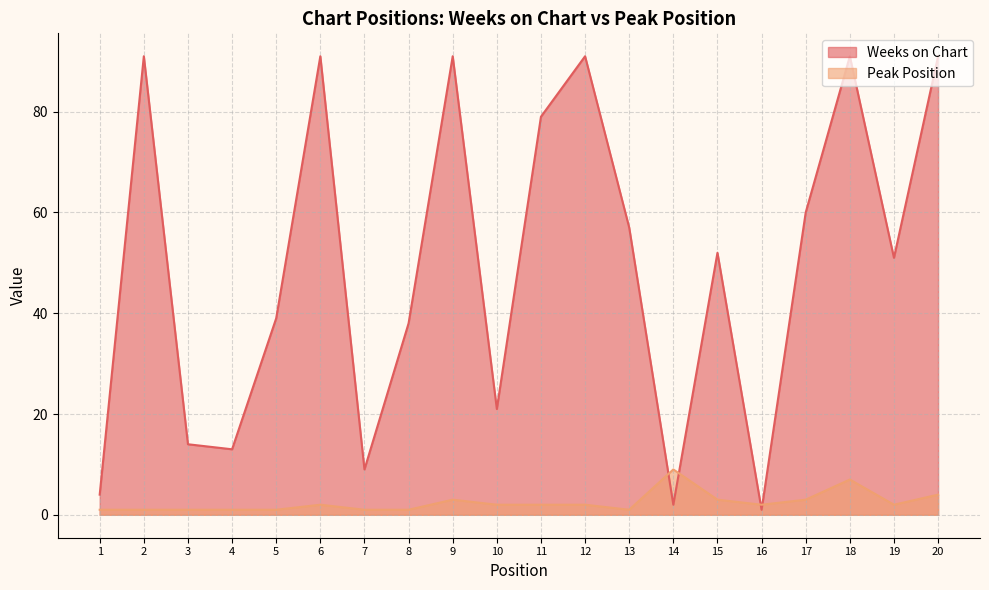

Where is Weeks on Chart nearest to the value 46?

19